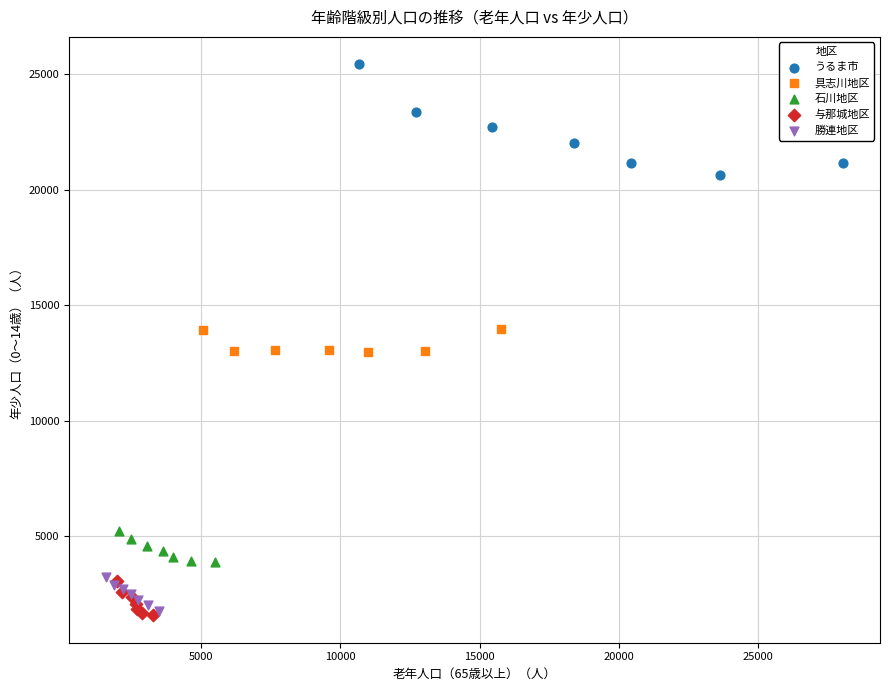

What are all the series names shown in the legend?

うるま市, 具志川地区, 石川地区, 与那城地区, 勝連地区